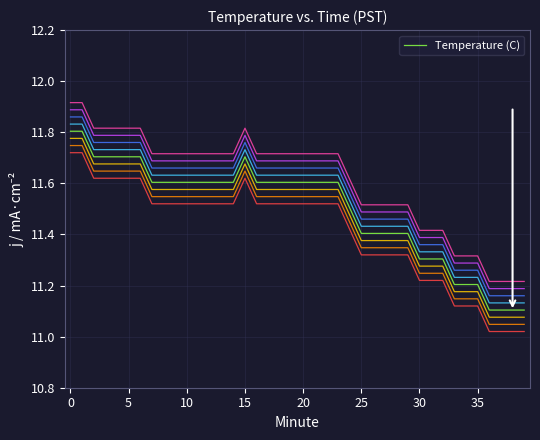

What is the sum of all values?

460.0